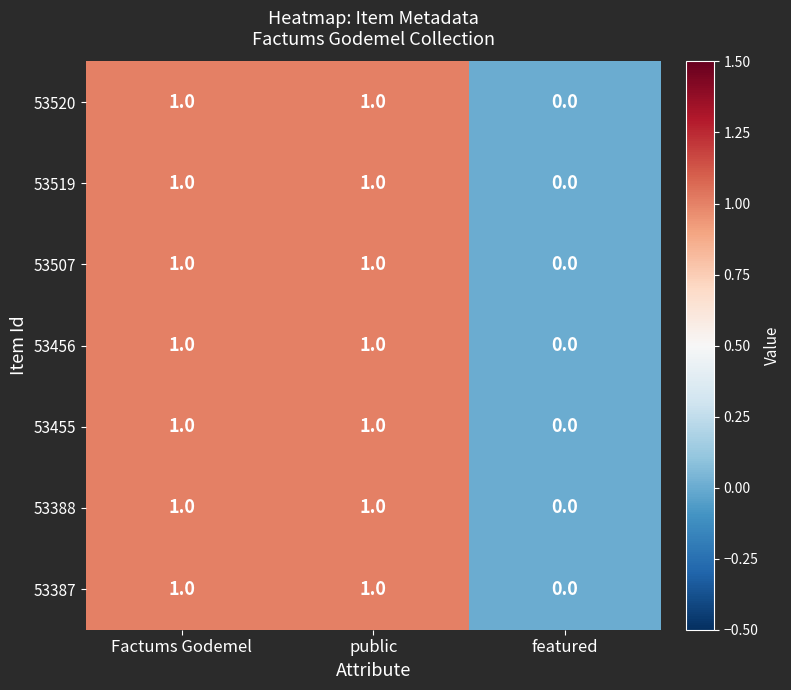

Where is 53455 nearest to the value 0?

featured